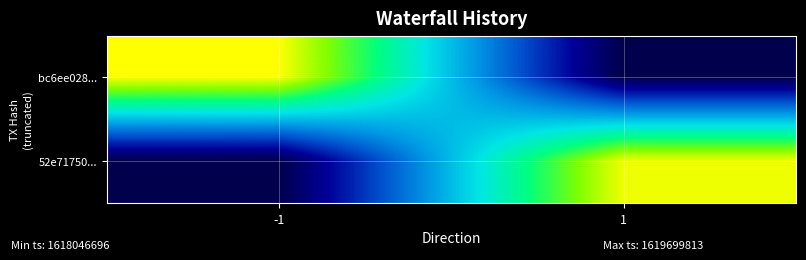

What is the minimum value shown in the chart?

1618046696.6